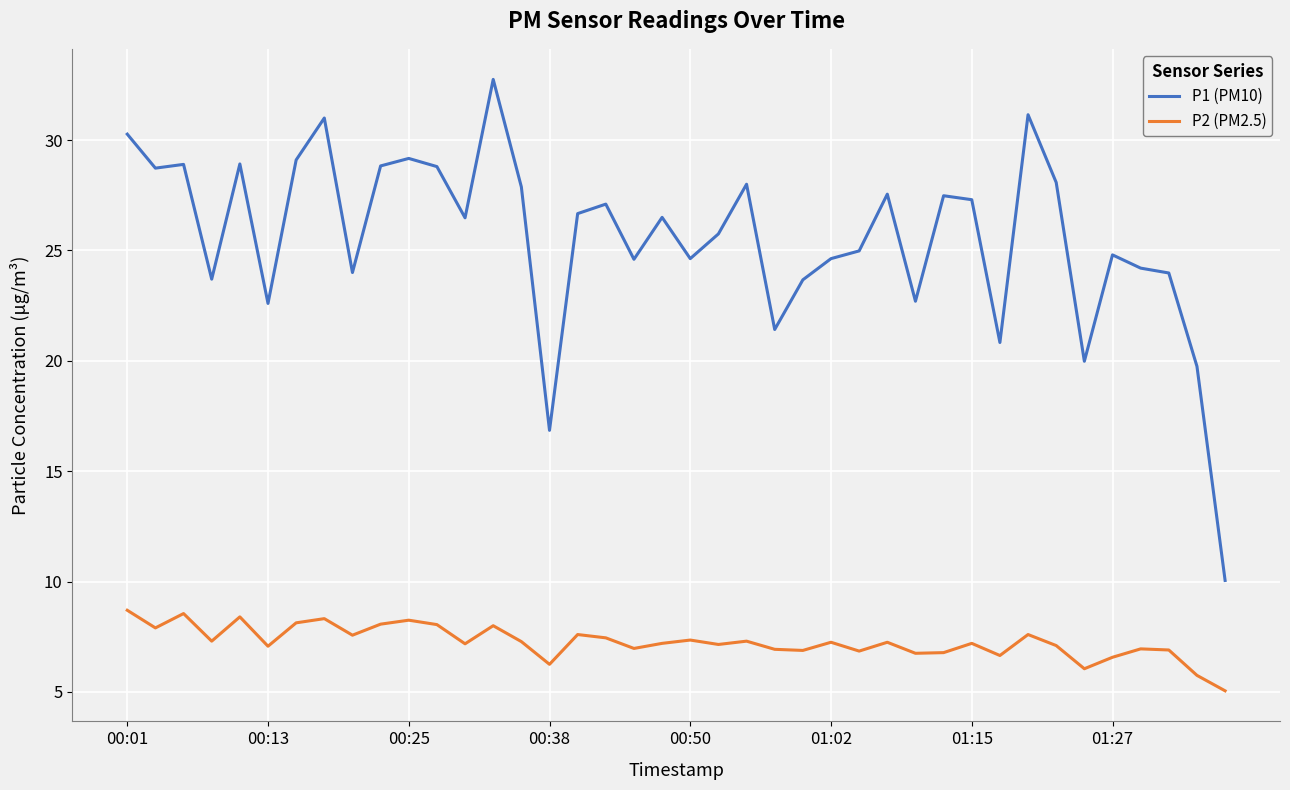

Which series has the widest spread of values?

P1 (PM10)